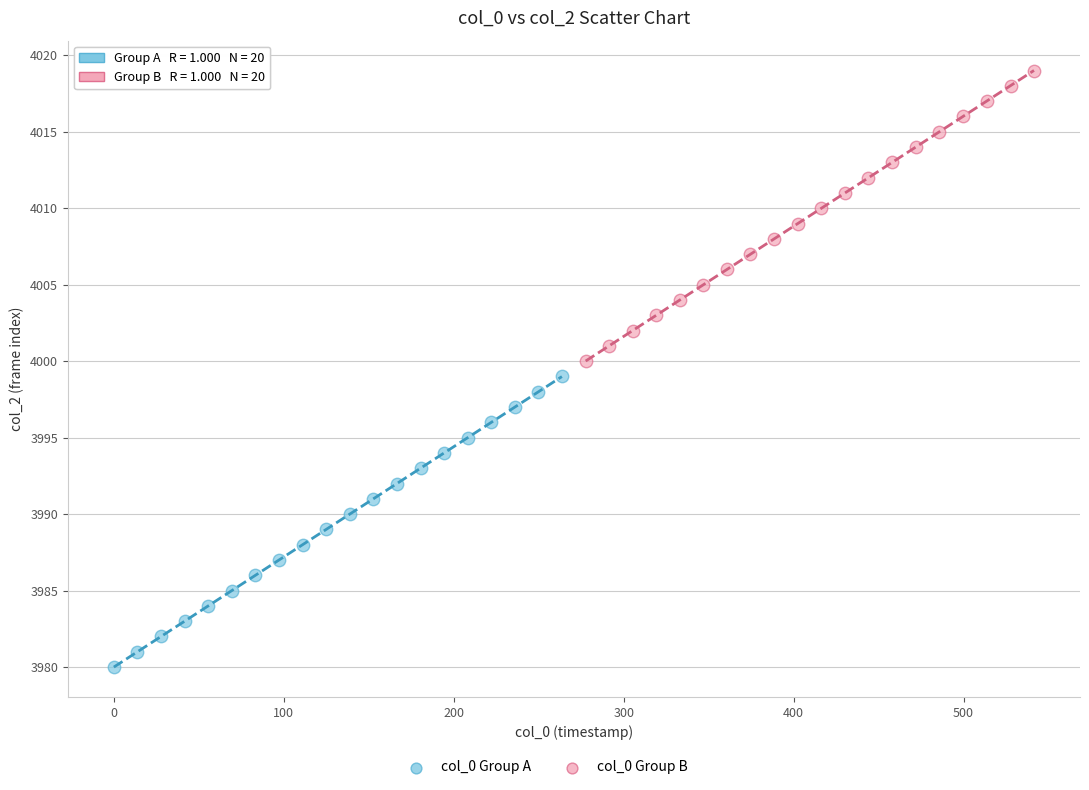

Which series contains the highest Y value?

col_0 Group B